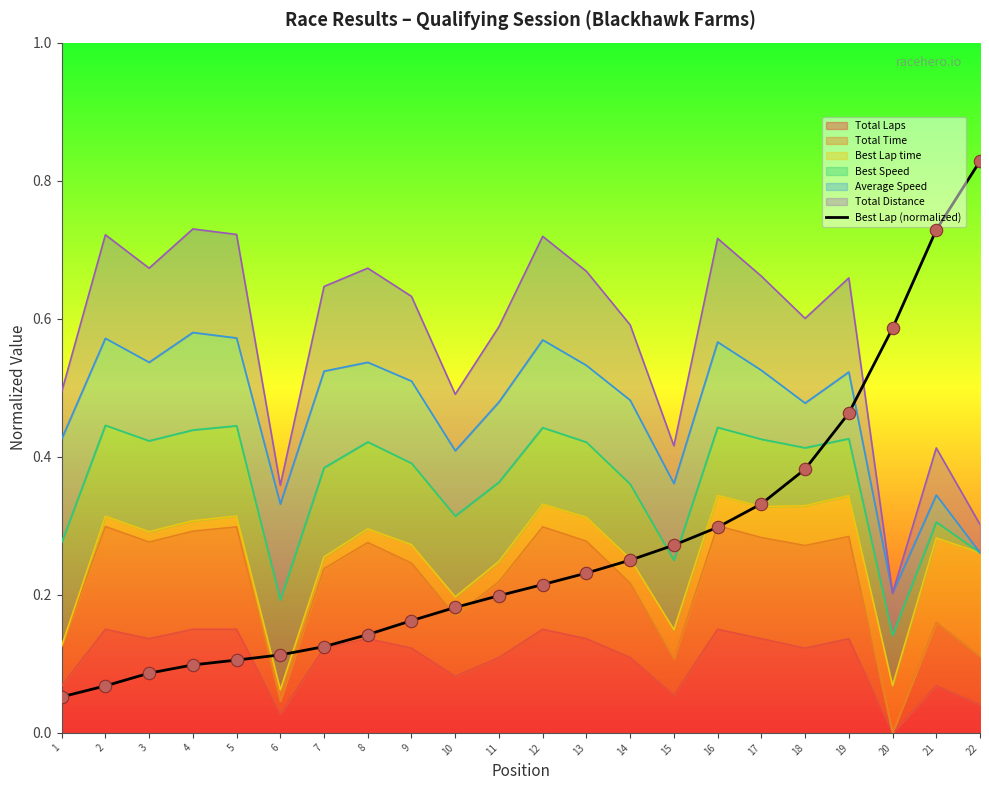

What is the change in value from 2 to 12?

+0.1